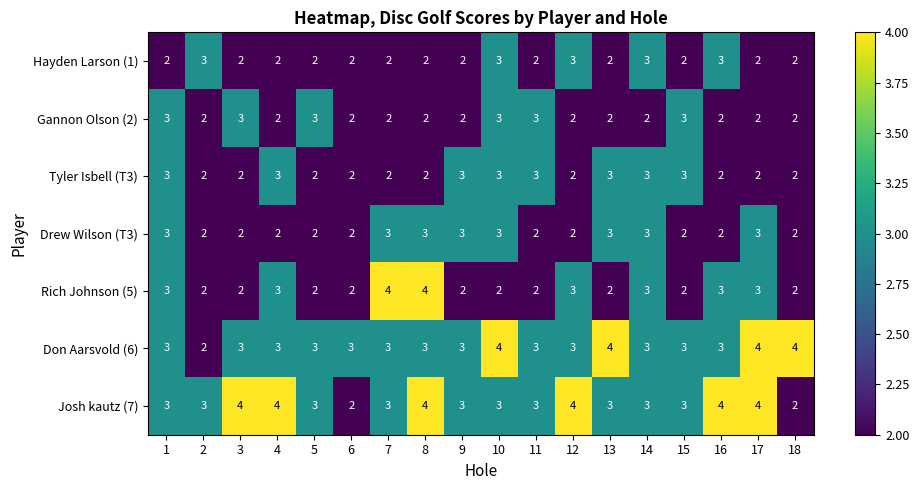

What value does the Gannon Olson (2) series have at 15?

3